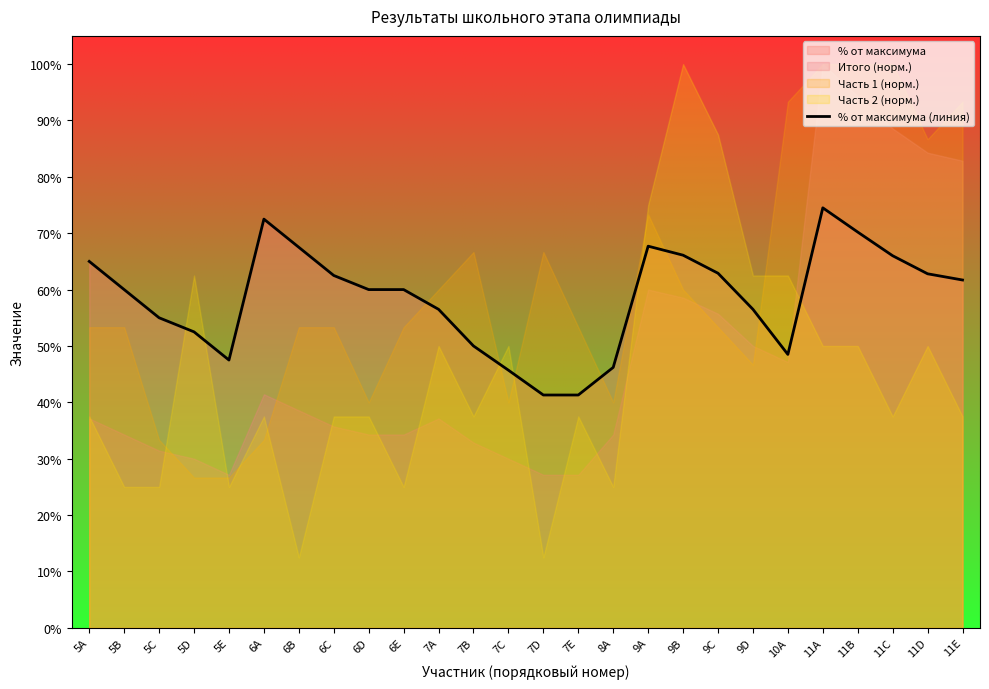

The chart shows a value of 0.6 at 11D. True or false?

True